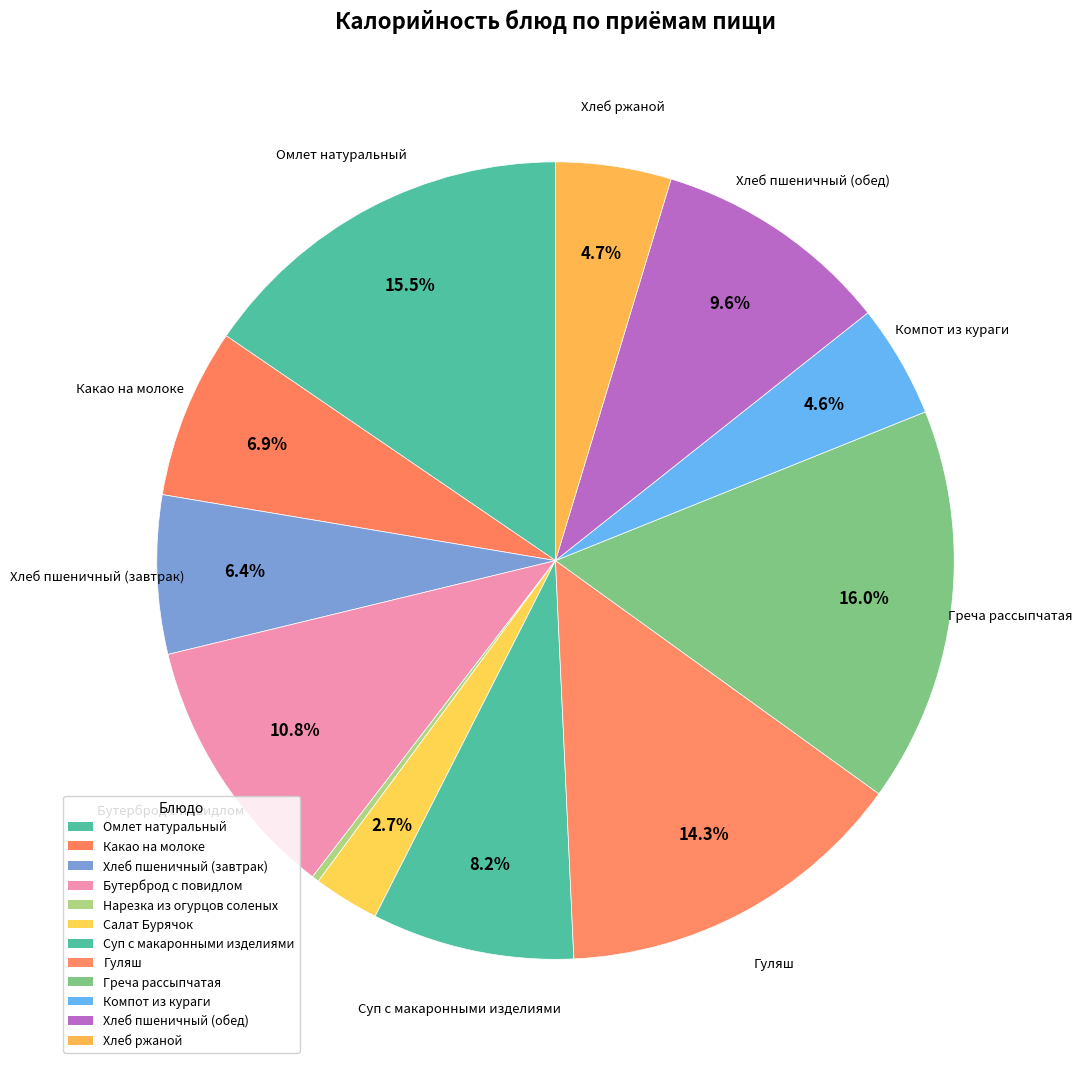

Rank the categories by value from lowest to highest.

Нарезка из огурцов соленых, Салат Бурячок, Компот из кураги, Хлеб ржаной, Хлеб пшеничный (завтрак), Какао на молоке, Суп с макаронными изделиями, Хлеб пшеничный (обед), Бутерброд с повидлом, Гуляш, Омлет натуральный, Греча рассыпчатая